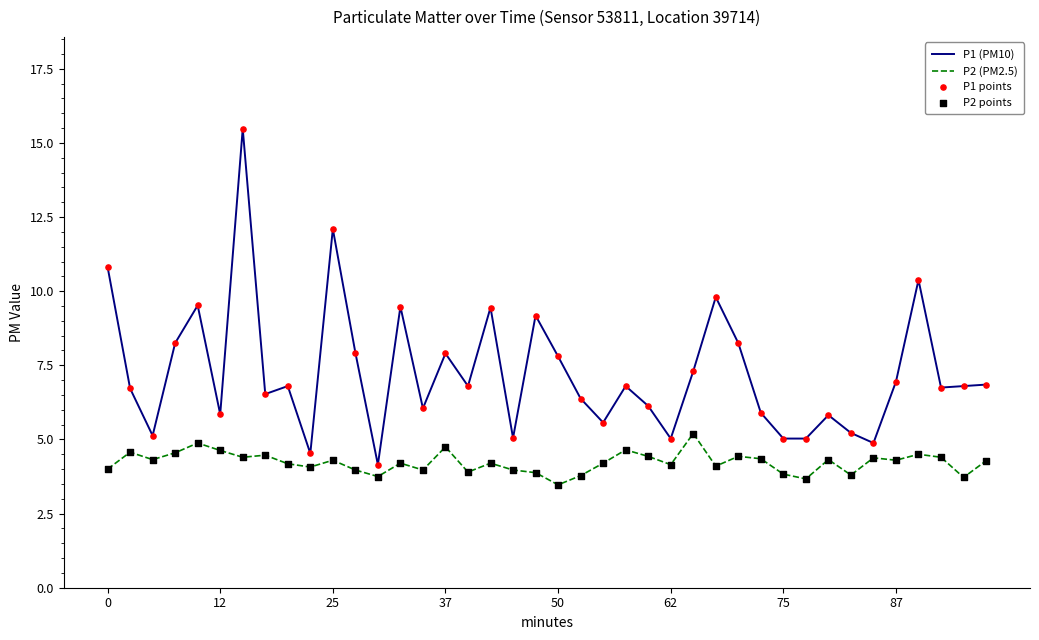

Which series has the largest total across all categories?

P1 (PM10)